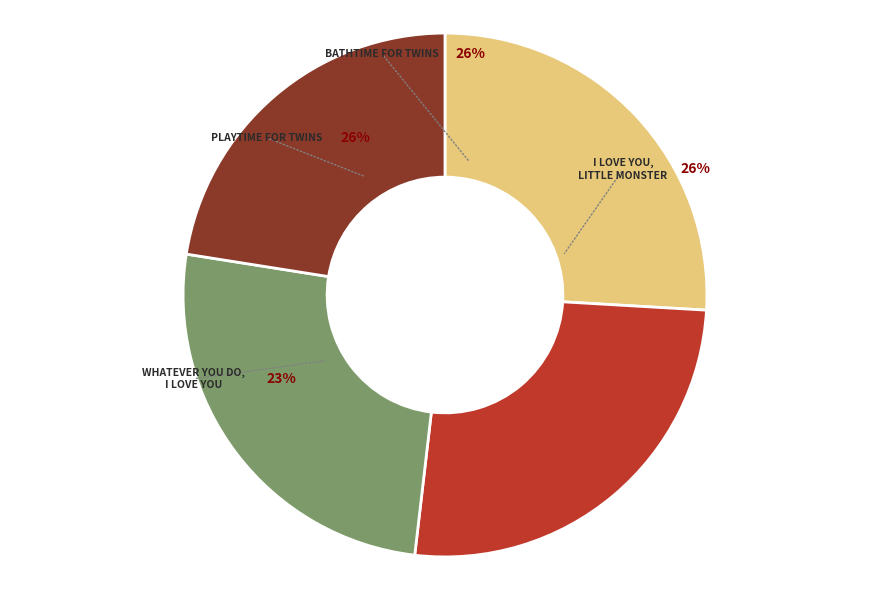

To the nearest percent, what portion does Bathtime for Twins represent?

26%